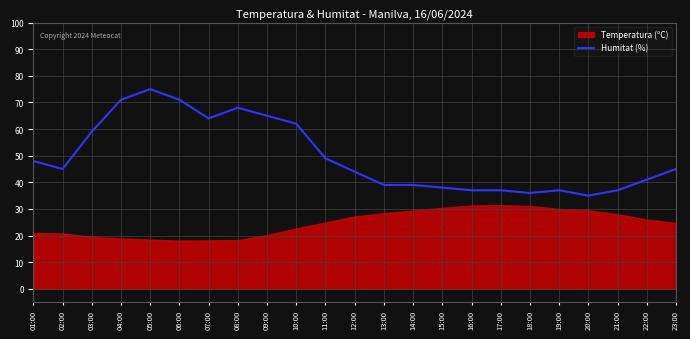

Which category has the highest value in the Humitat (%) series?

05:00